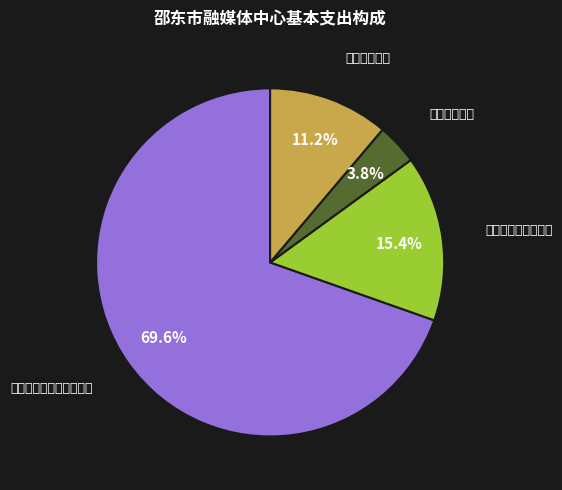

Does any single category account for the majority?

Yes